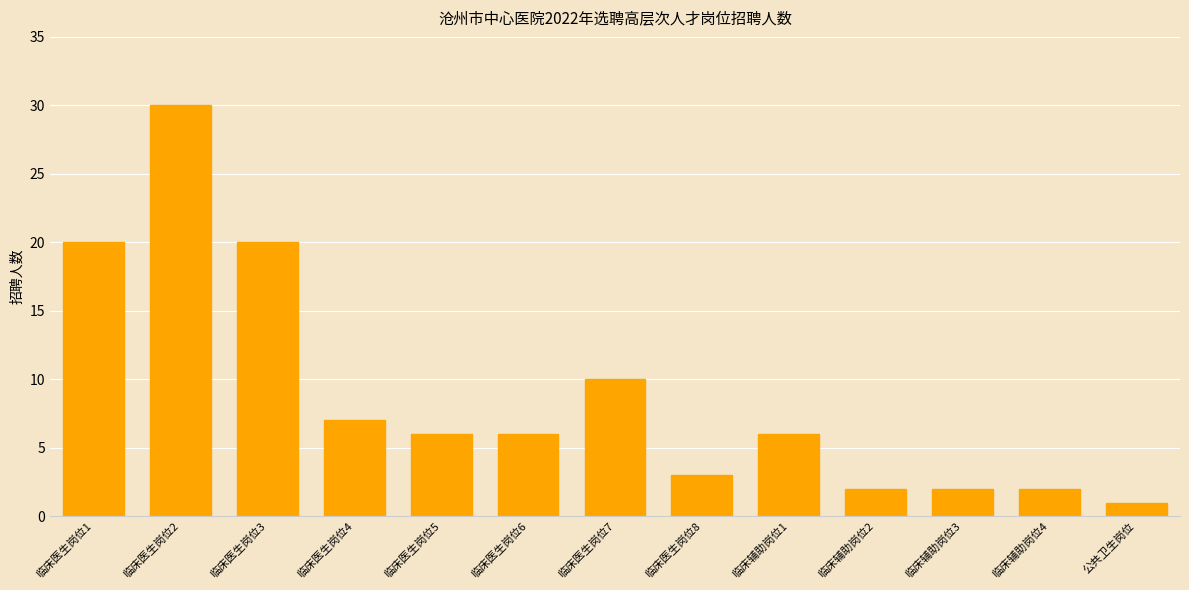

Is it true that the value at 临床医生岗位8 is 3?

True